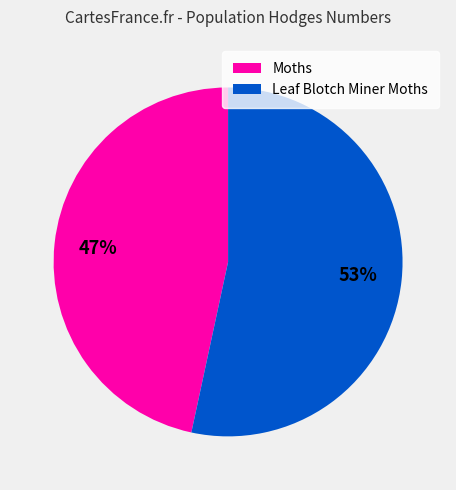

Do Leaf Blotch Miner Moths and Moths together represent more than half of the pie?

Yes